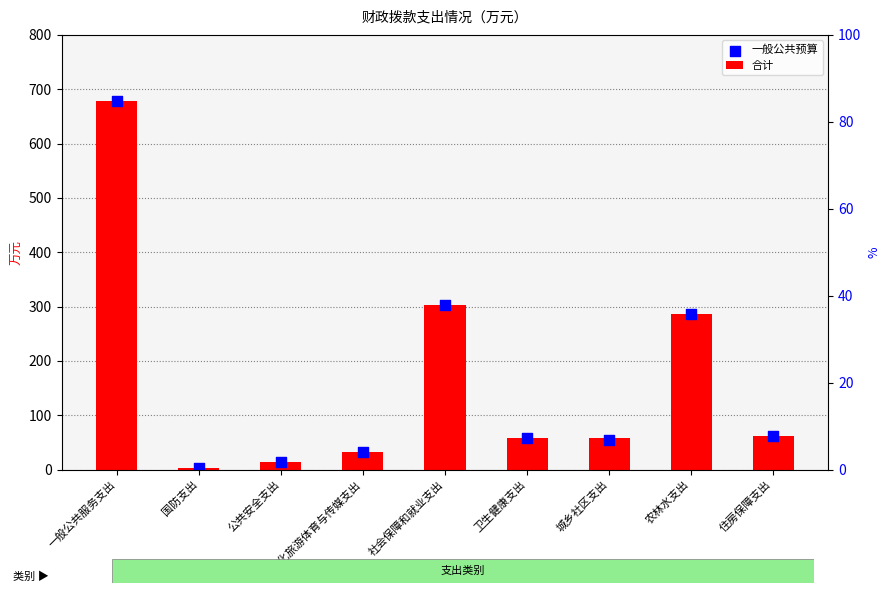

Which series has the largest total across all categories?

合计